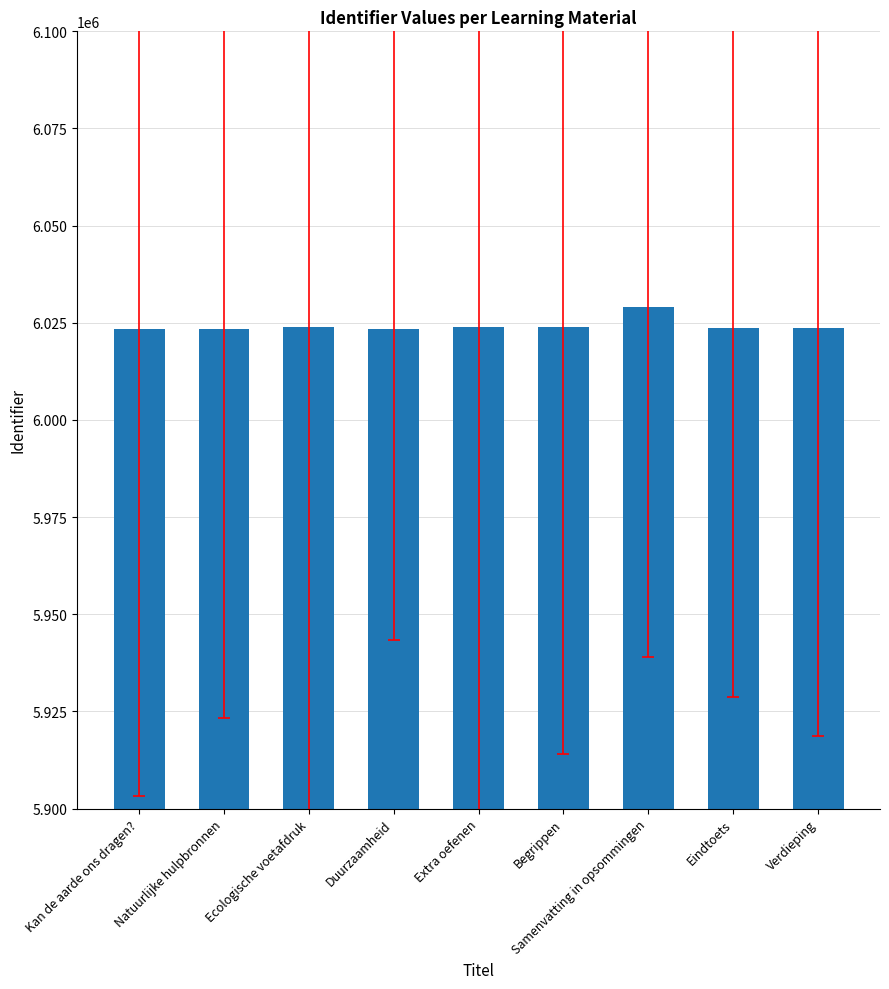

What is the value of the 7th bar from the left?

6029037